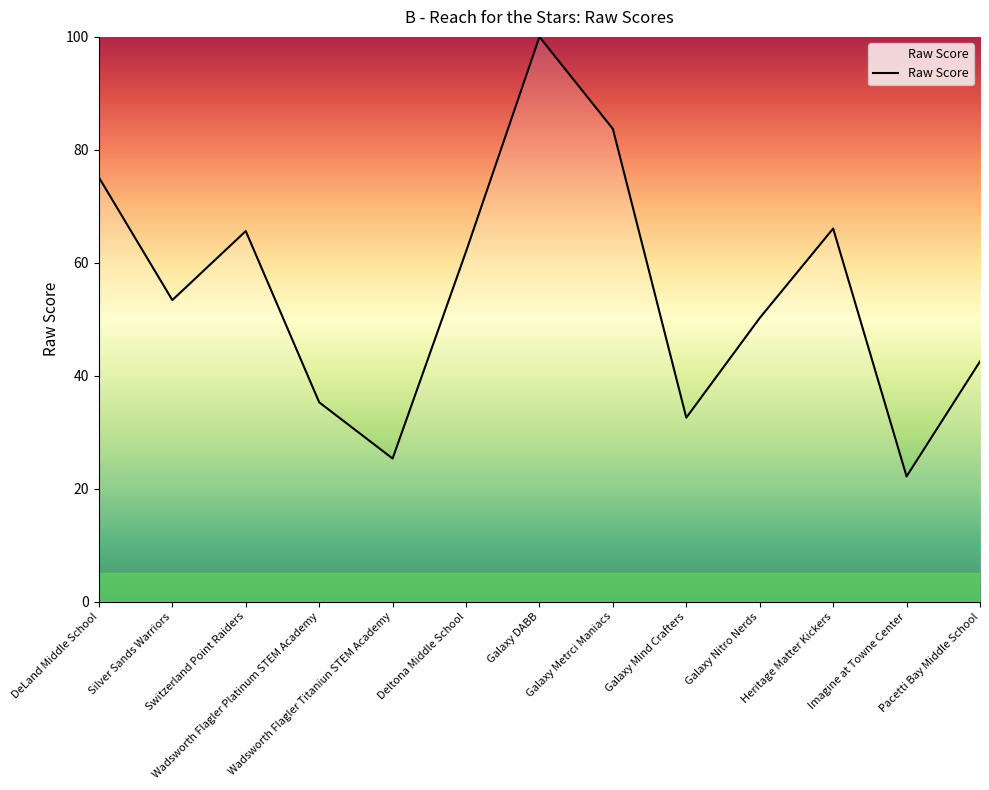

Which has a higher value, Silver Sands Warriors or Imagine at Towne Center?

Silver Sands Warriors